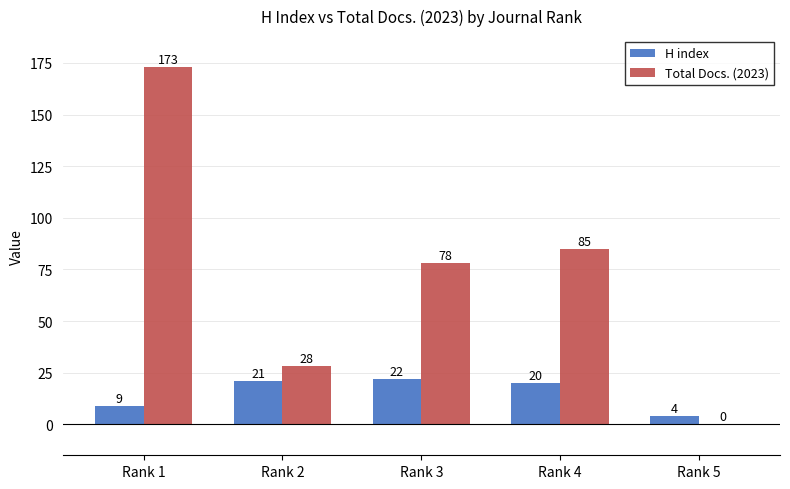

Is it true that H index equals 7 at Rank 2?

False